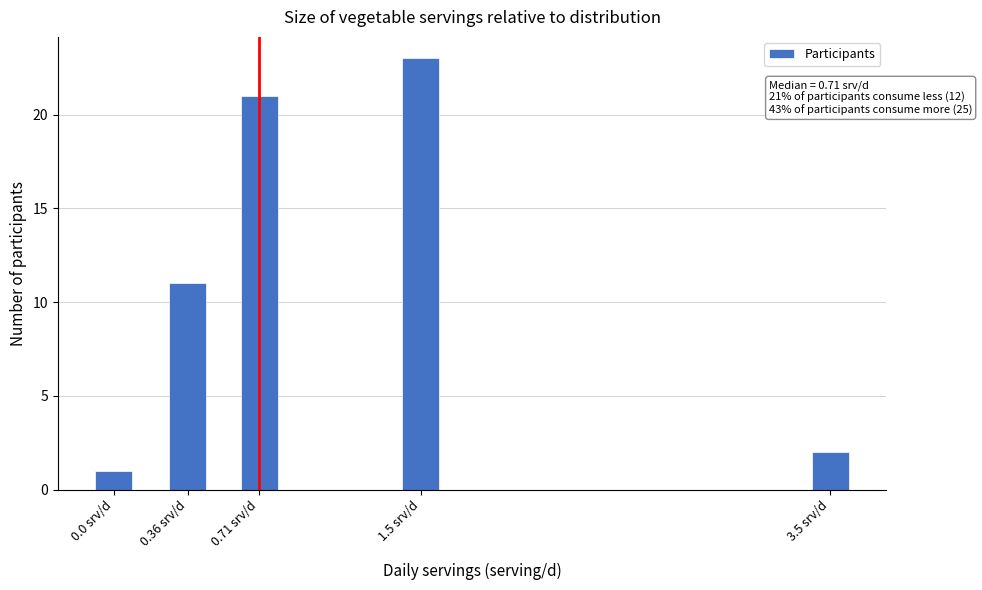

Reading left to right, list all the values displayed in this chart.

1	11	21	23	2